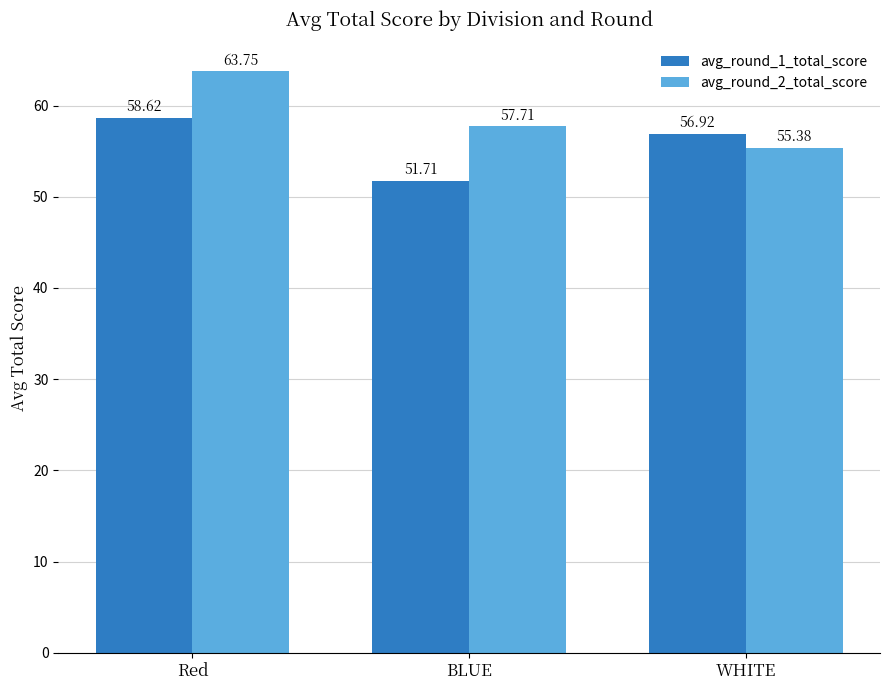

What is the difference between the highest and lowest values at WHITE?

1.5